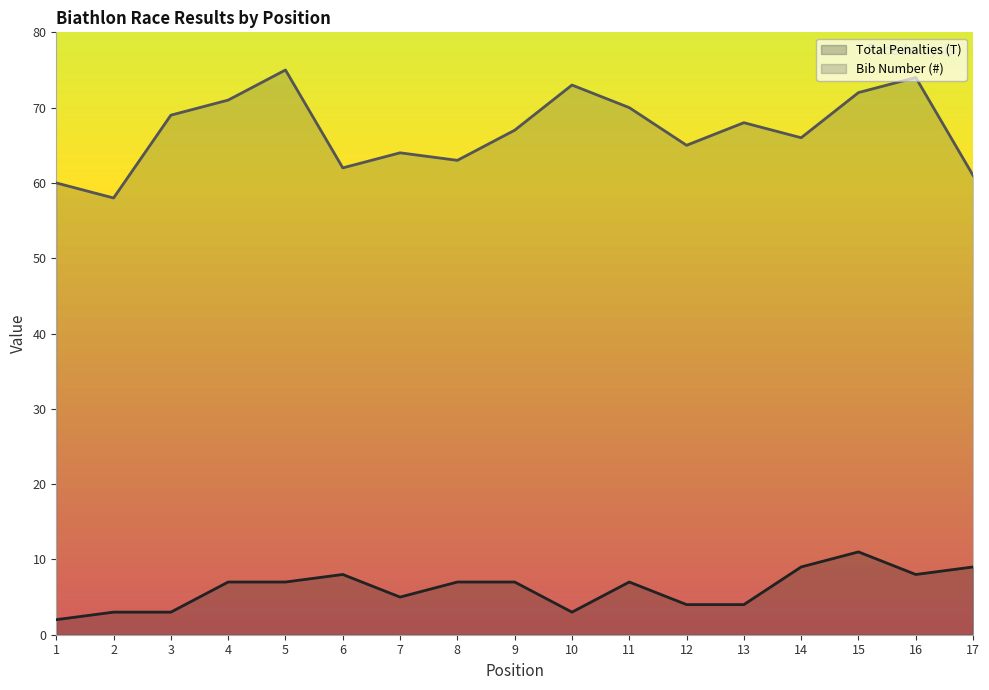

What is the minimum value for Bib Number (#)?

58